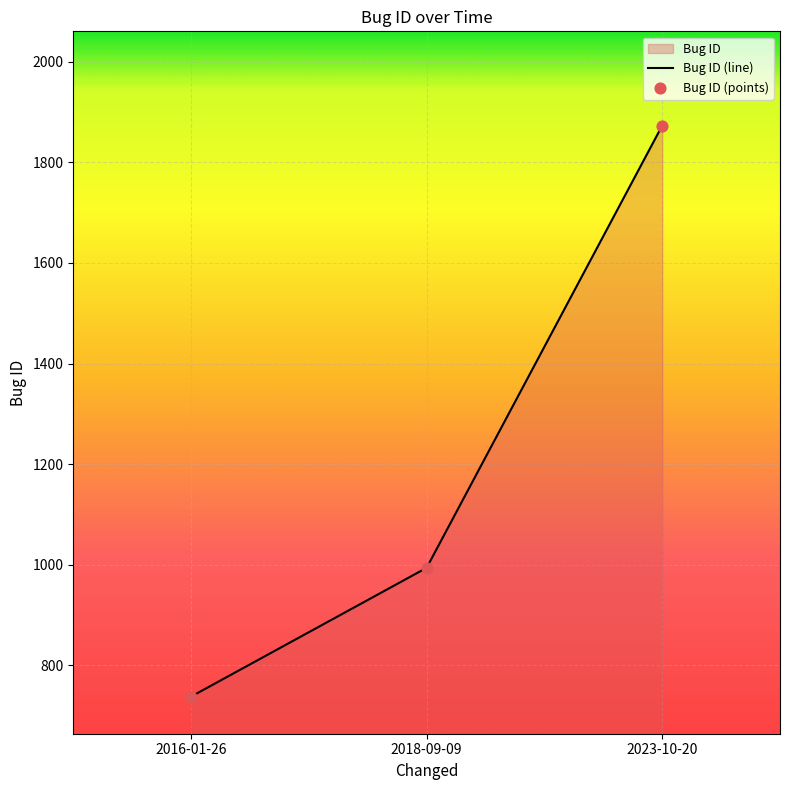

Is the value of Bug ID (points) at 2016-01-26 greater than the value of Bug ID (line) at 2016-01-26?

No